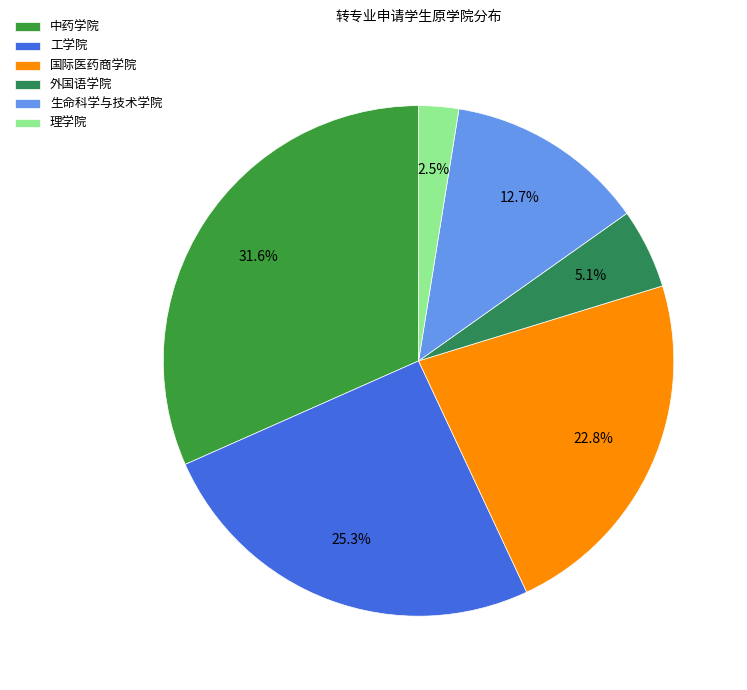

Do 中药学院 and 理学院 together represent more than half of the pie?

No